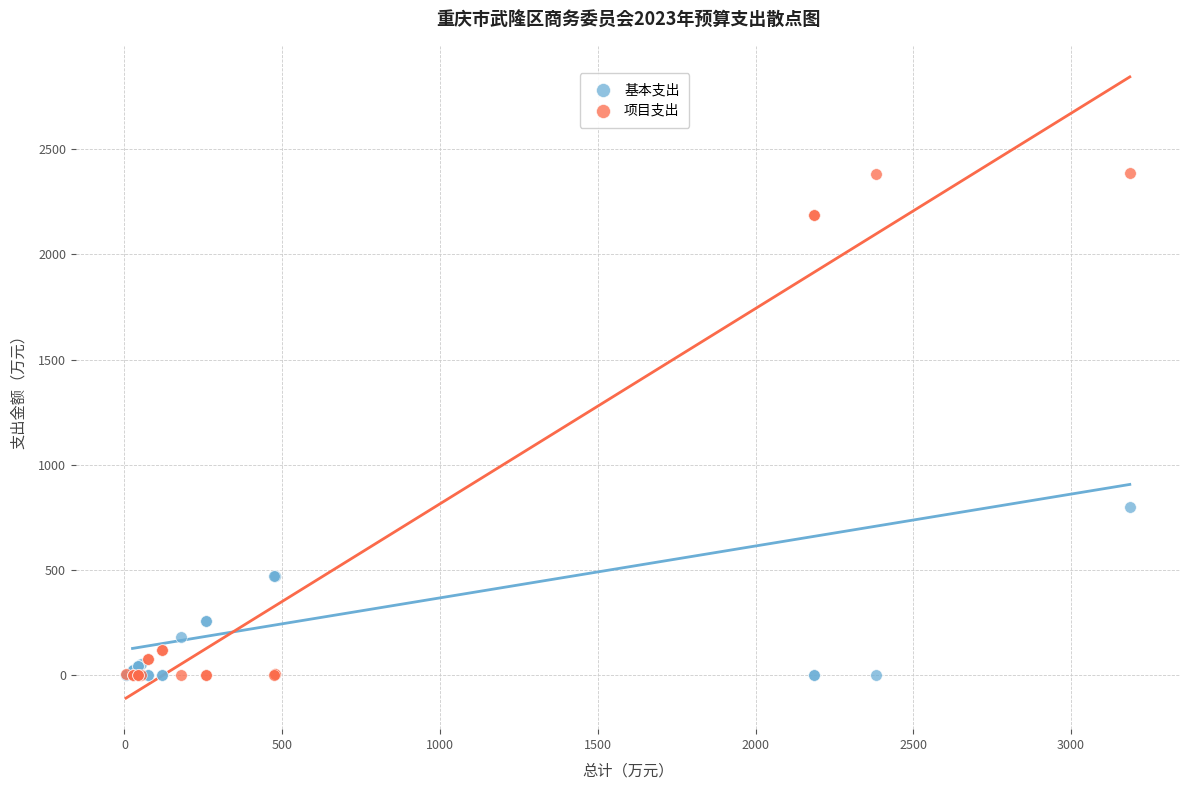

In the 项目支出 series, what Y value is closest to 1194?

2186.5